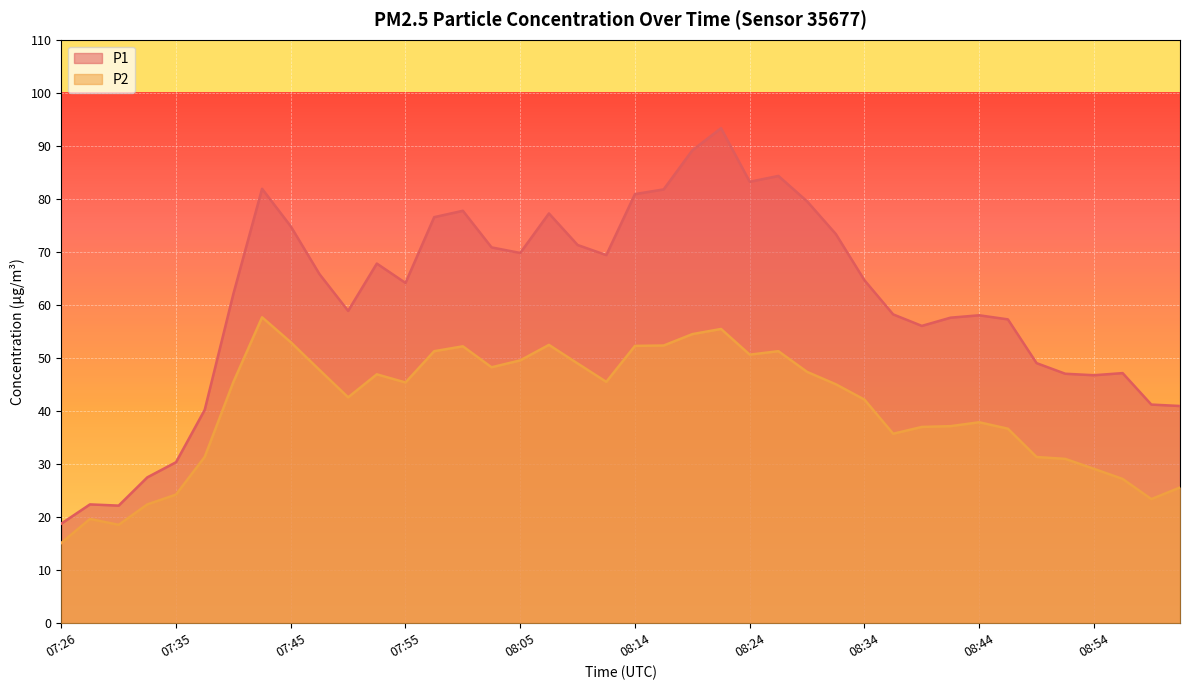

List the labels in order of P2 value, largest first.

07:43, 08:22, 08:19, 07:45, 08:07, 08:17, 08:14, 08:00, 07:57, 08:27, 08:24, 08:05, 08:10, 08:02, 07:48, 08:29, 07:52, 08:12, 07:40, 07:55, 08:32, 07:50, 08:34, 08:44, 08:41, 08:39, 08:46, 08:37, 07:38, 08:49, 08:51, 08:54, 08:56, 09:01, 07:35, 08:59, 07:33, 07:28, 07:30, 07:26